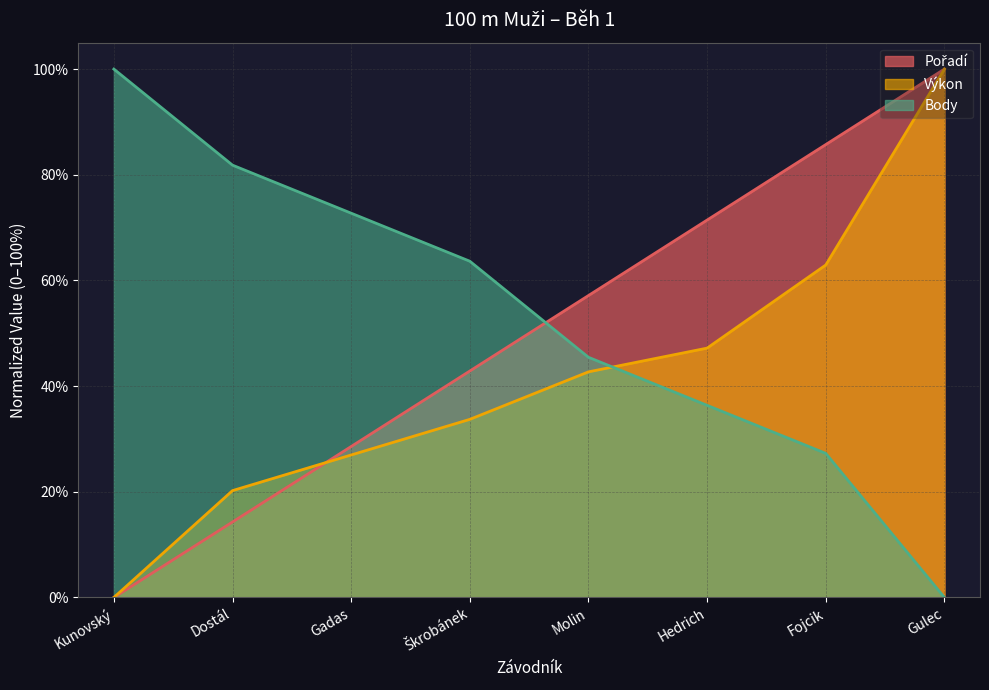

How many values in the Pořadí series exceed 57?

4